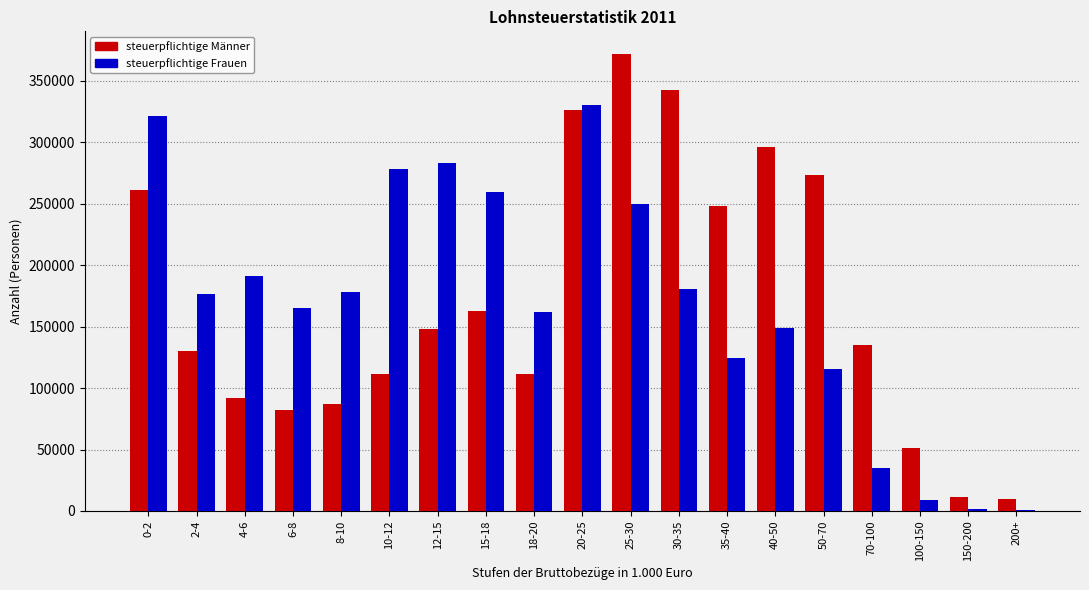

Where is steuerpflichtige Männer nearest to the value 190581?

15-18